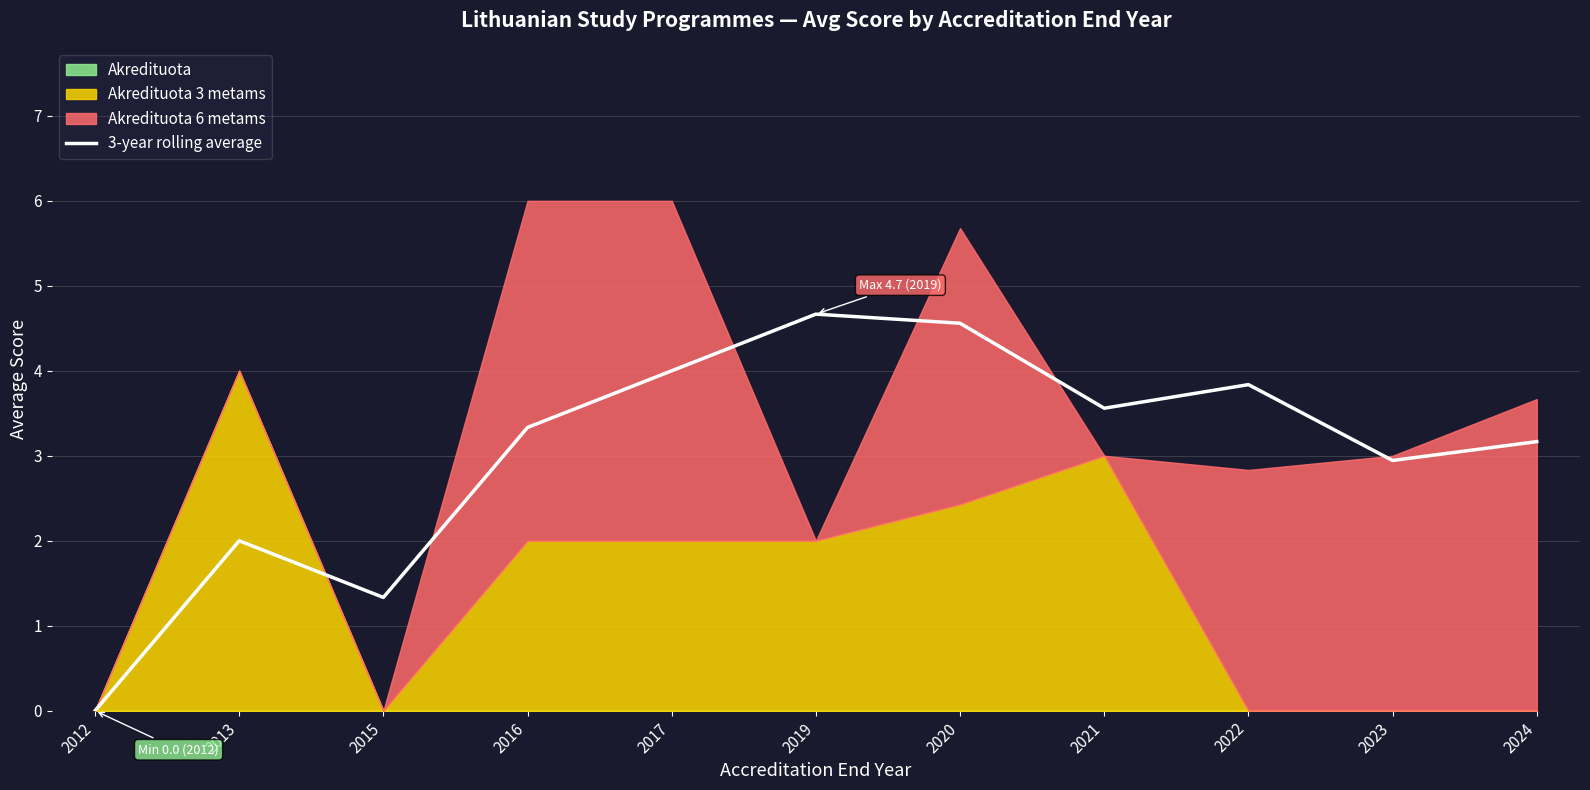

Reading left to right, extract all data points from this chart.

0.0	2.0	1.3	3.3	4.0	4.7	4.6	3.6	3.8	2.9	3.2